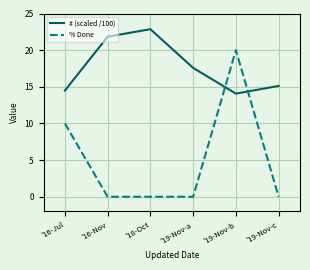

Rank the series by their maximum value, from lowest to highest.

% Done, # (scaled /100)